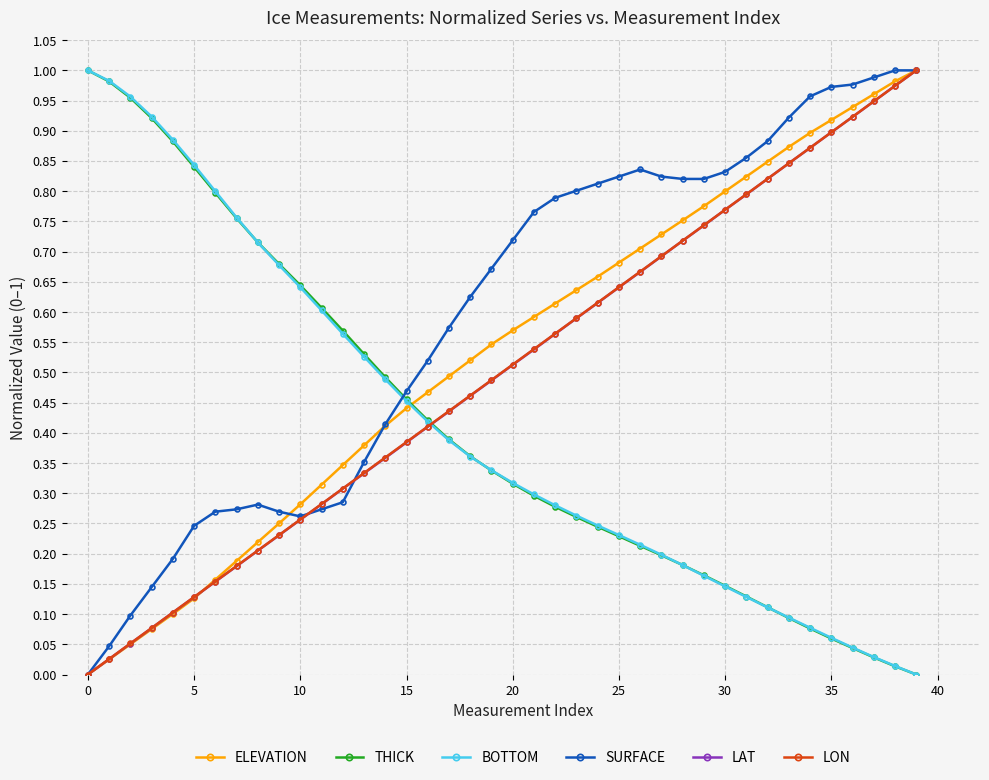

At how many categories does at least one series exceed 0?

40